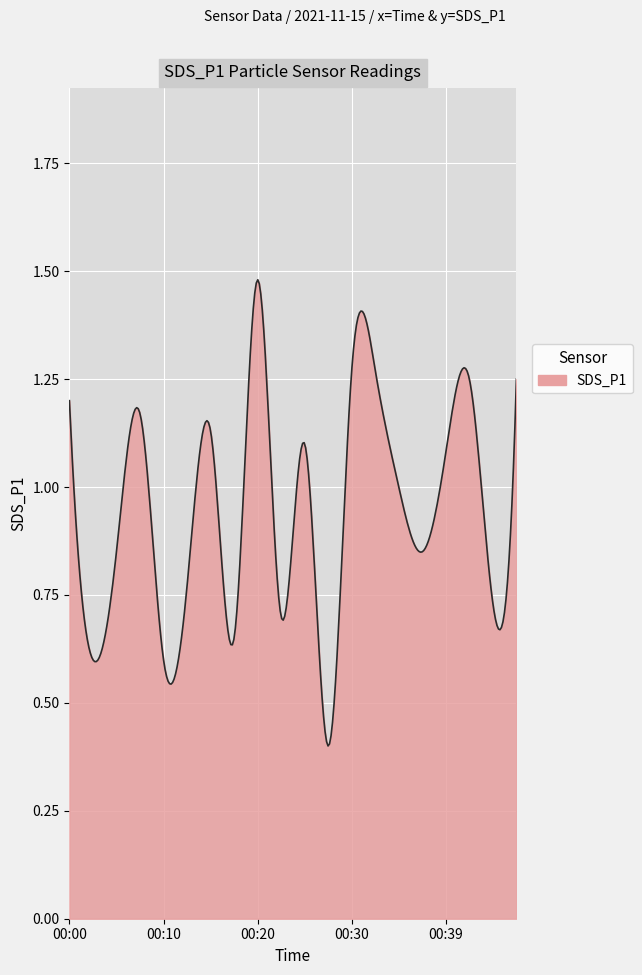

What is the value of the 15th point from the left?

1.0